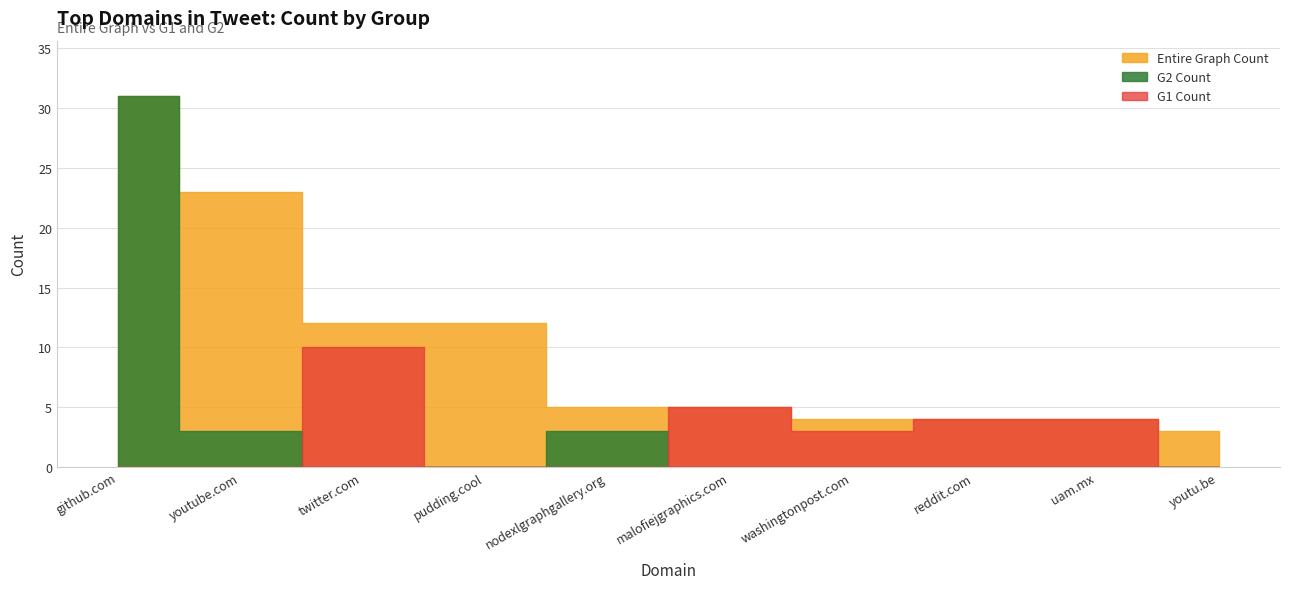

Reading left to right, extract all data points from this chart.

Entire Graph Count: 31	23	12	12	5	5	4	4	4	3
G1 Count: 0	0	10	0	0	5	3	4	4	0
G2 Count: 31	3	0	0	3	0	0	0	0	0